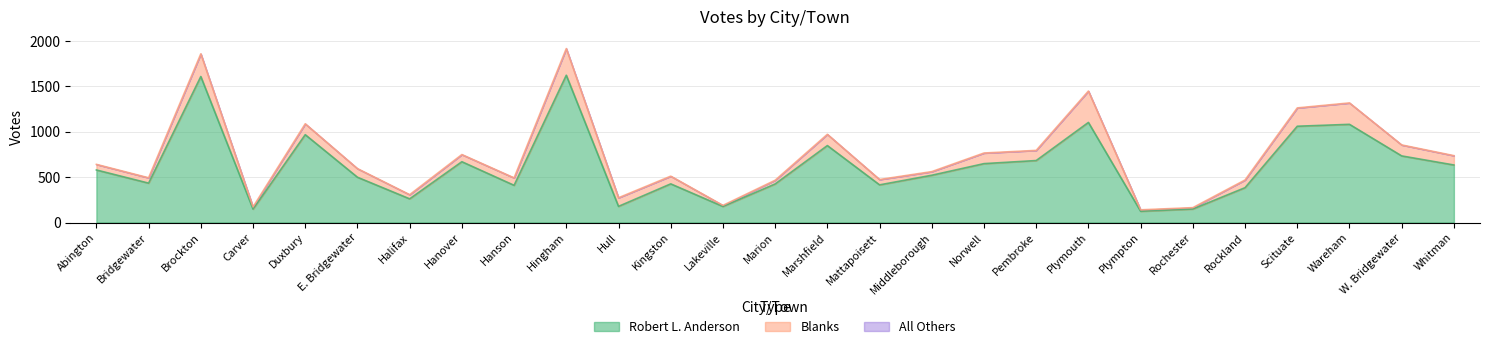

Where is the first local maximum for Blanks?

Brockton